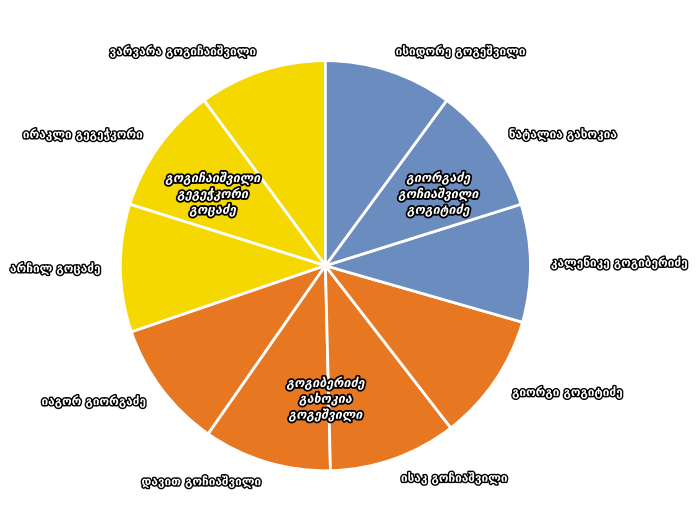

Does any single category account for the majority?

No